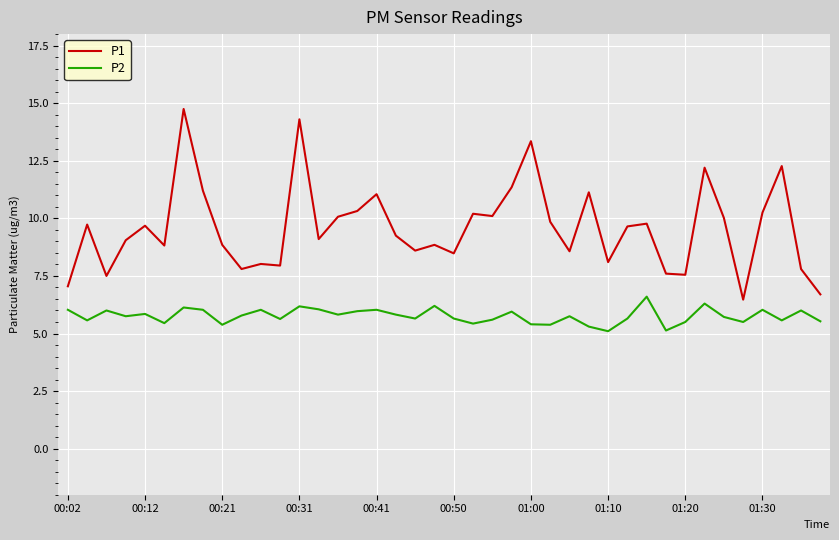

Does the chart display data point markers on the line(s)?

No